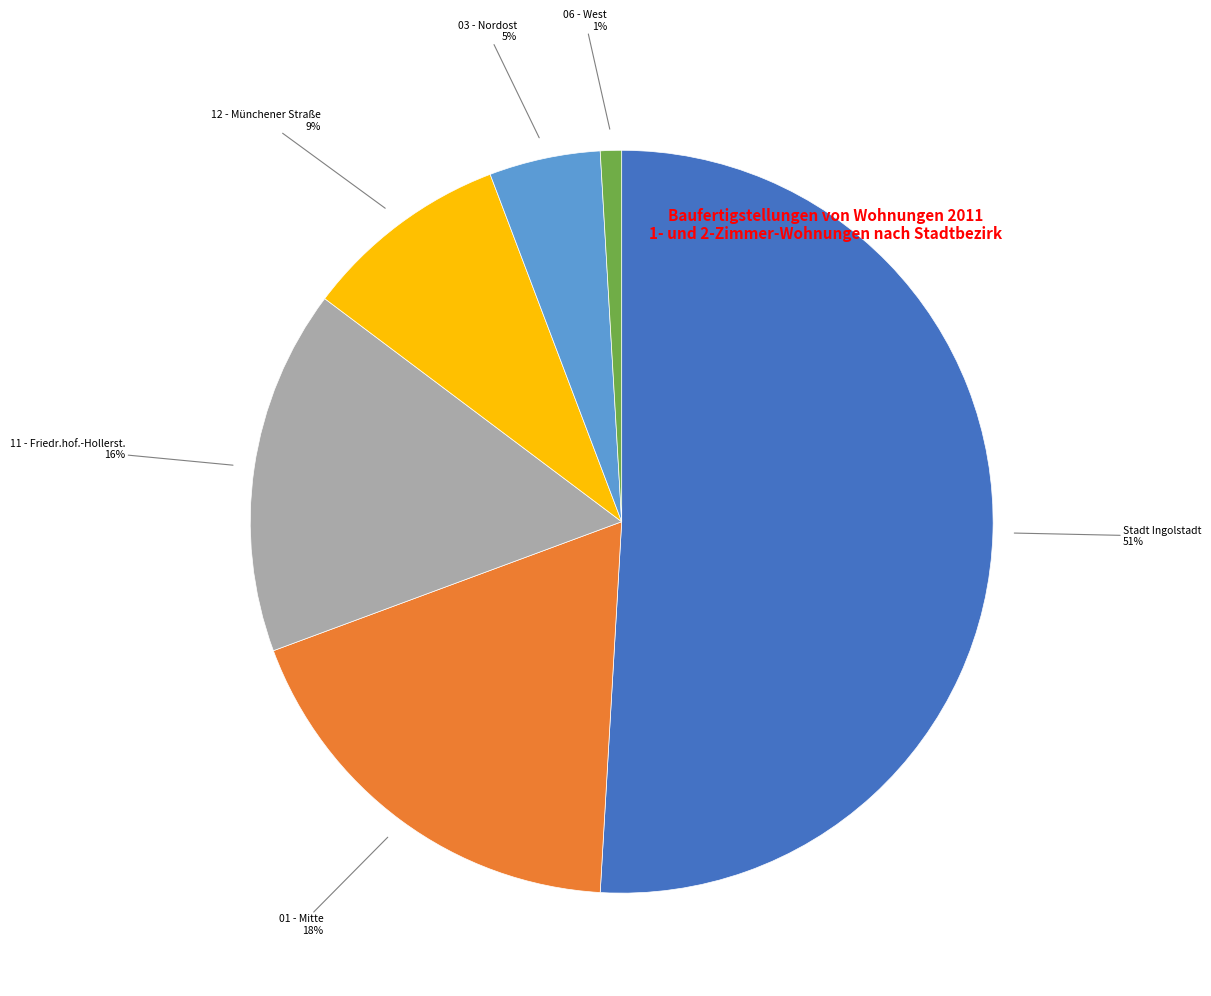

To the nearest percent, what is the difference between the largest and smallest slice percentages?

50%